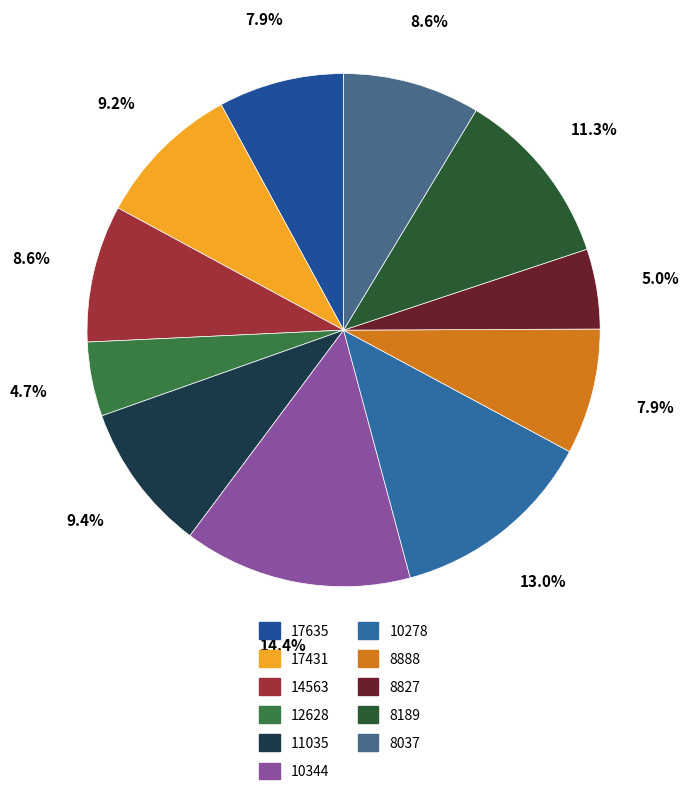

To the nearest percent, what portion does 12628 represent?

5%